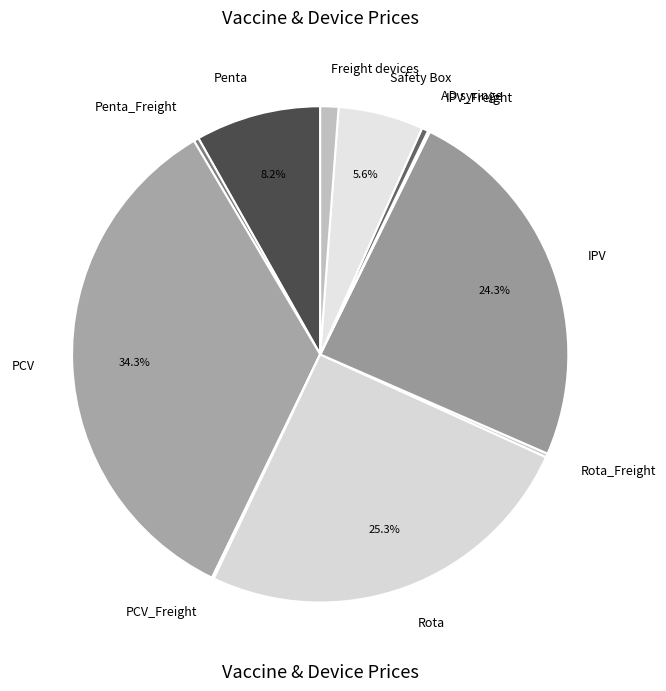

To the nearest percent, what is the average slice percentage?

9%